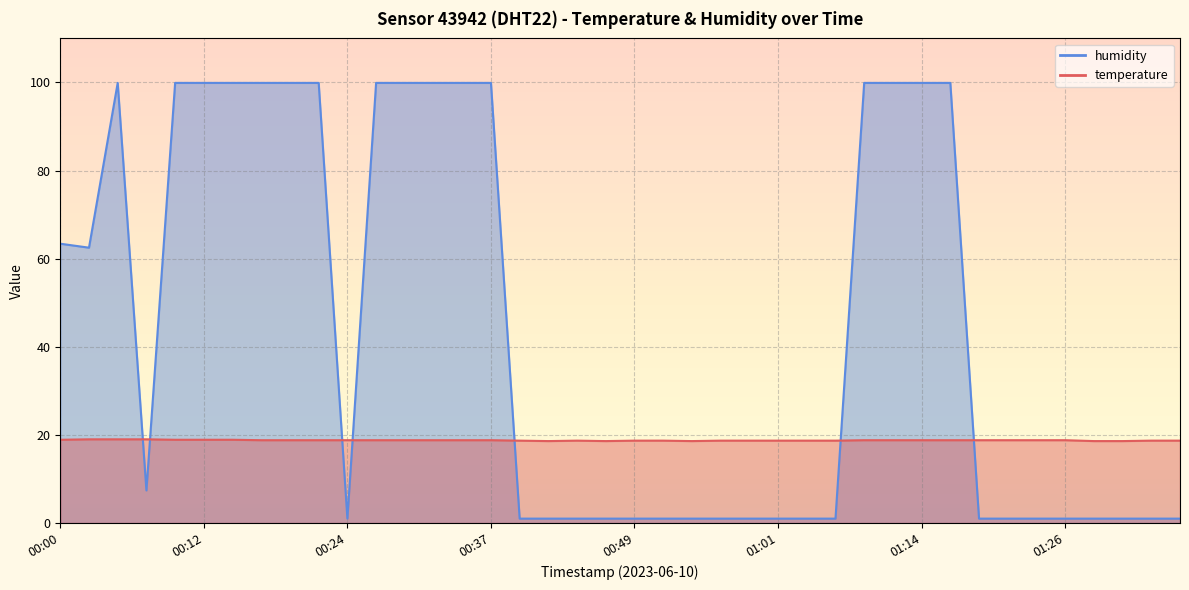

Reading left to right, transcribe all the data shown in this chart.

temperature: 18.9	19.0	19.0	19.0	18.9	18.9	18.9	18.8	18.8	18.8	18.8	18.8	18.8	18.8	18.8	18.8	18.7	18.6	18.7	18.6	18.7	18.7	18.6	18.7	18.7	18.7	18.7	18.7	18.8	18.8	18.8	18.8	18.8	18.8	18.8	18.8	18.6	18.6	18.7	18.7
humidity: 63.4	62.5	99.9	7.4	99.9	99.9	99.9	99.9	99.9	99.9	1.0	99.9	99.9	99.9	99.9	99.9	1.0	1.0	1.0	1.0	1.0	1.0	1.0	1.0	1.0	1.0	1.0	1.0	99.9	99.9	99.9	99.9	1.0	1.0	1.0	1.0	1.0	1.0	1.0	1.0